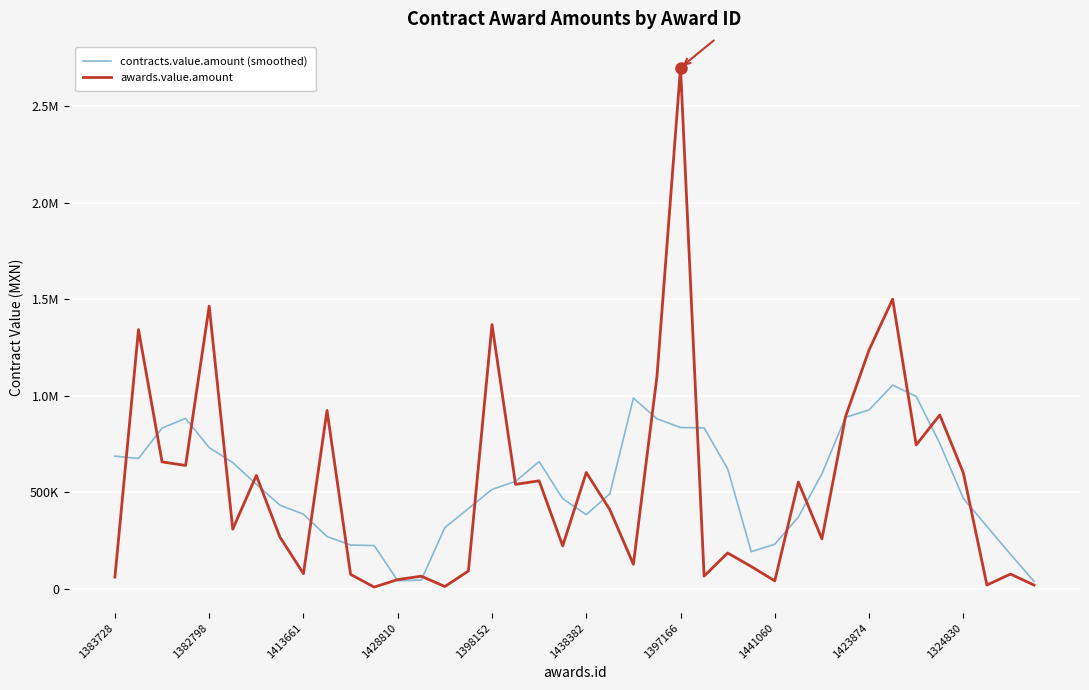

What is the value of the contracts.value.amount (smoothed) point at the 8th from the left?

432898.6